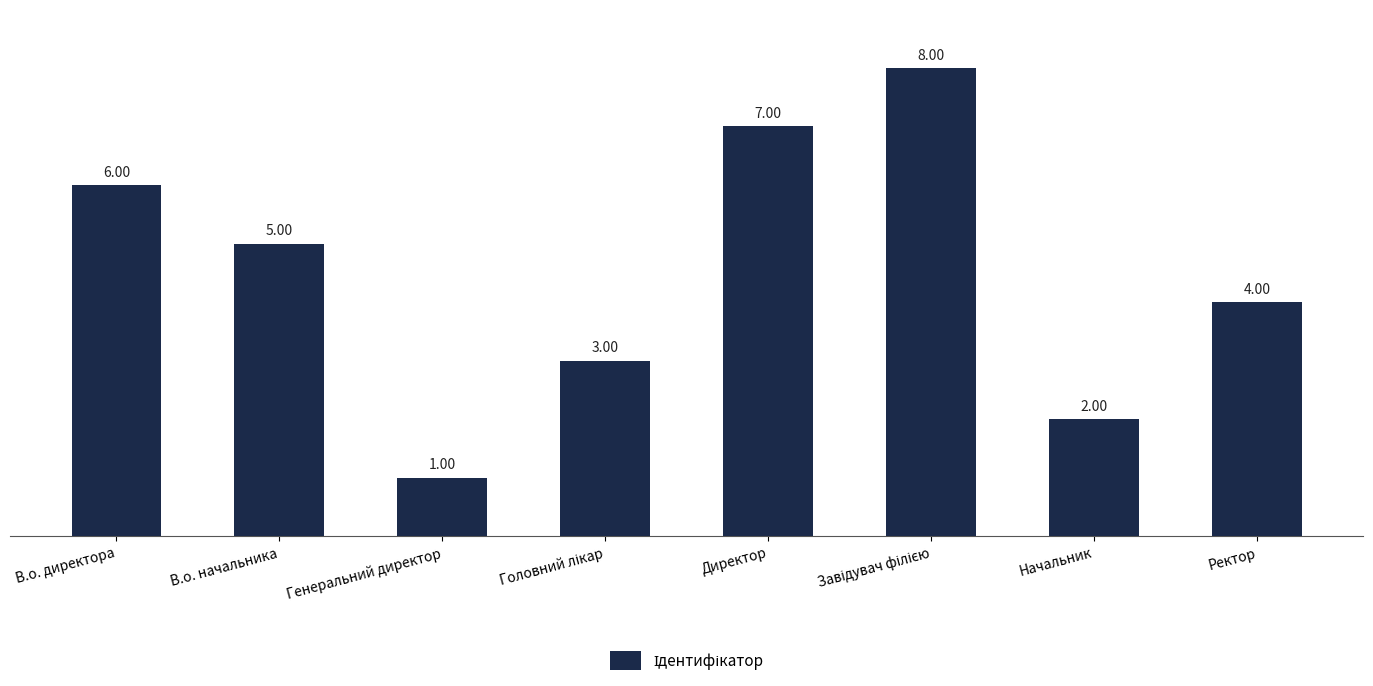

What is the maximum value shown in the chart?

8